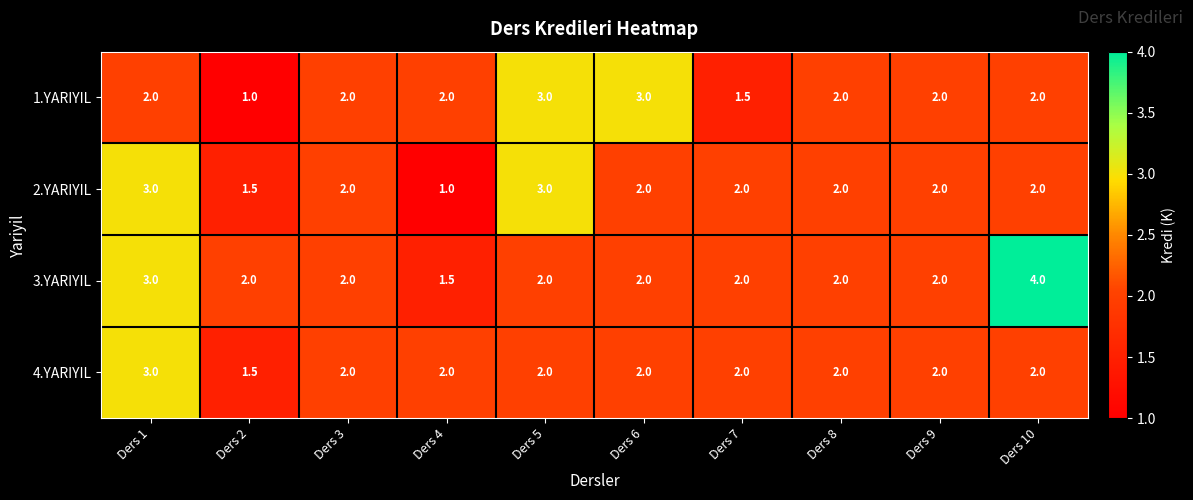

What is the difference between the maximum and minimum values in the 1.YARIYIL series?

2.0